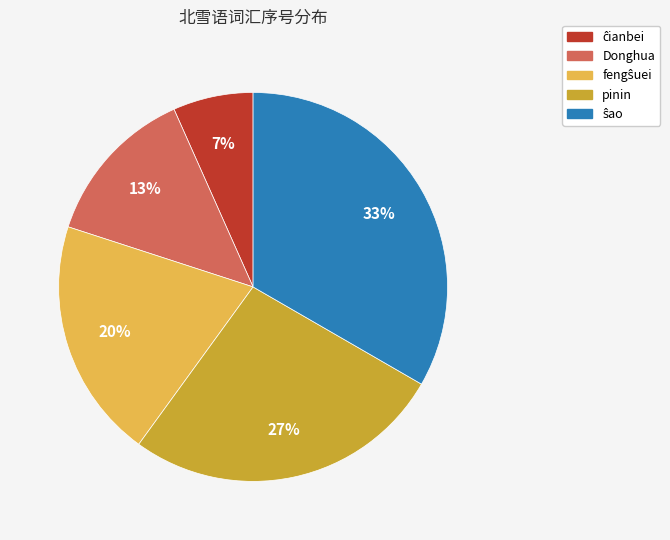

To the nearest percent, what is the combined percentage of Donghua and pinin?

40%